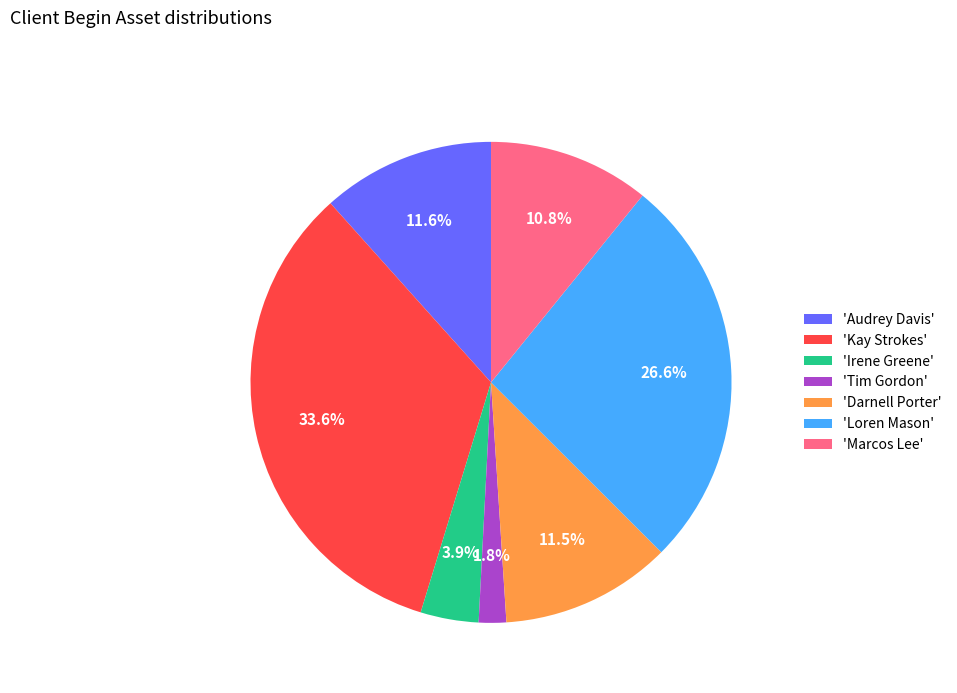

What is the largest slice in the pie chart?

'Kay Strokes'